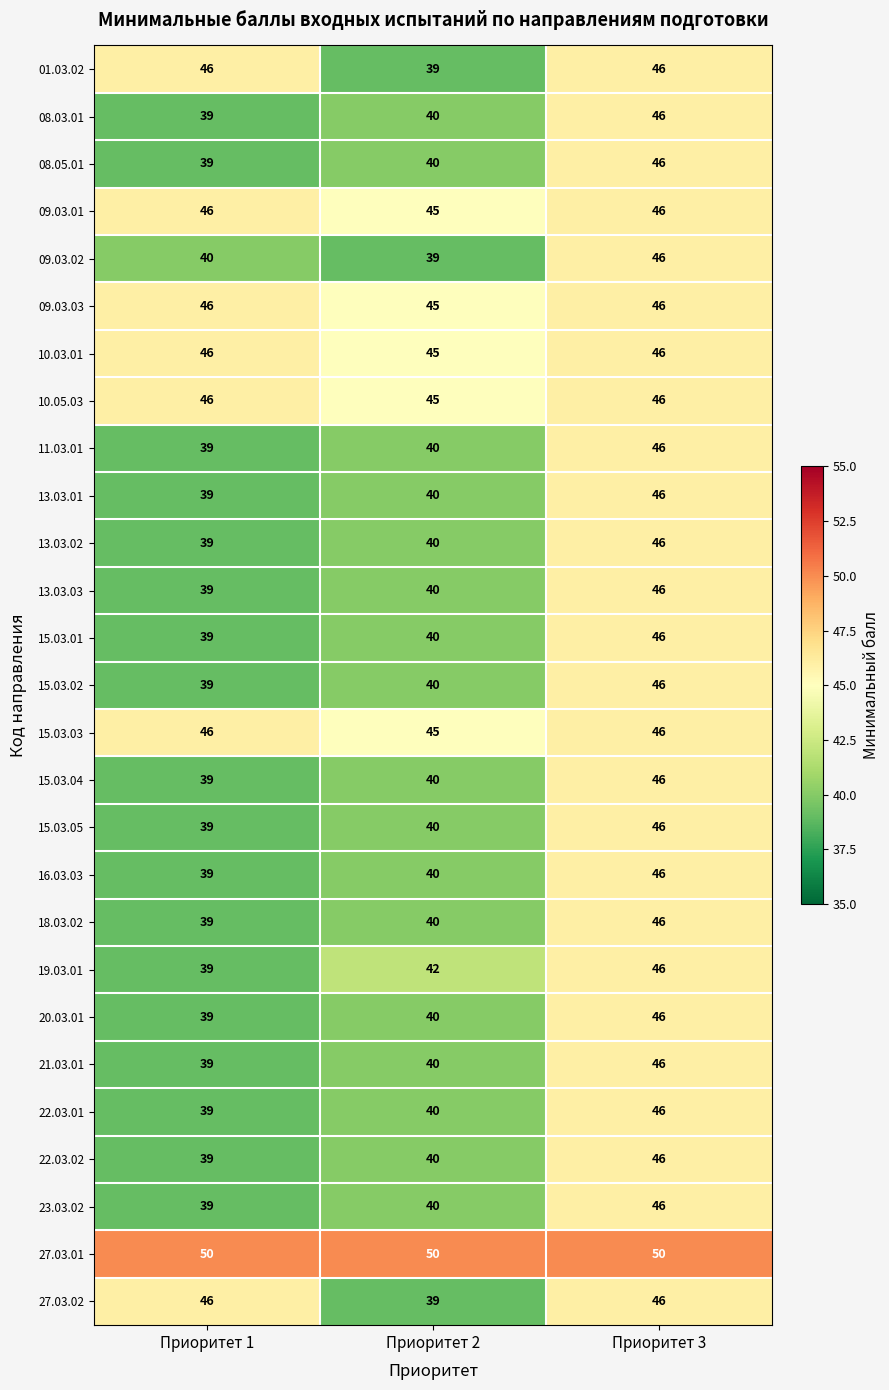

What is the difference between the maximum and second lowest values in the 11.03.01 series?

6